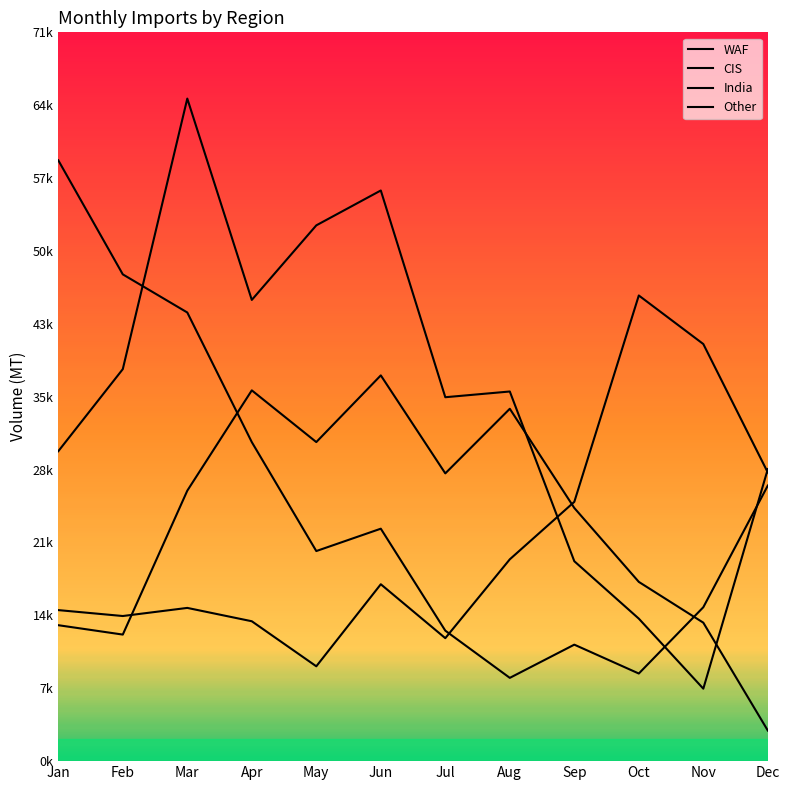

What is the spread (max minus min) of values at Oct?

37190